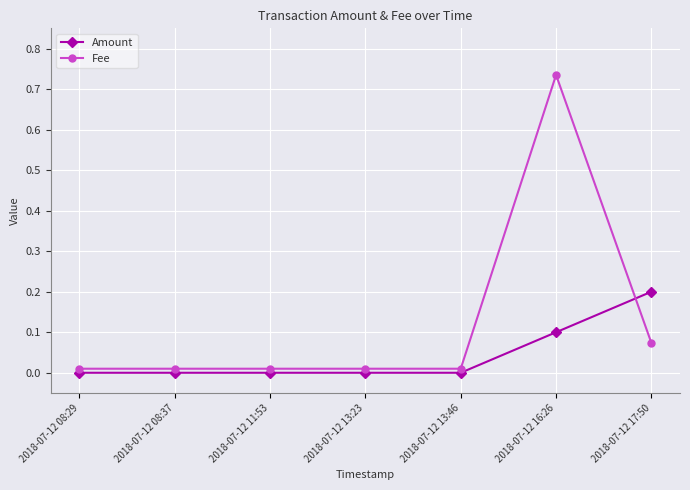

List the series in order of their overall mean, lowest first.

Amount, Fee